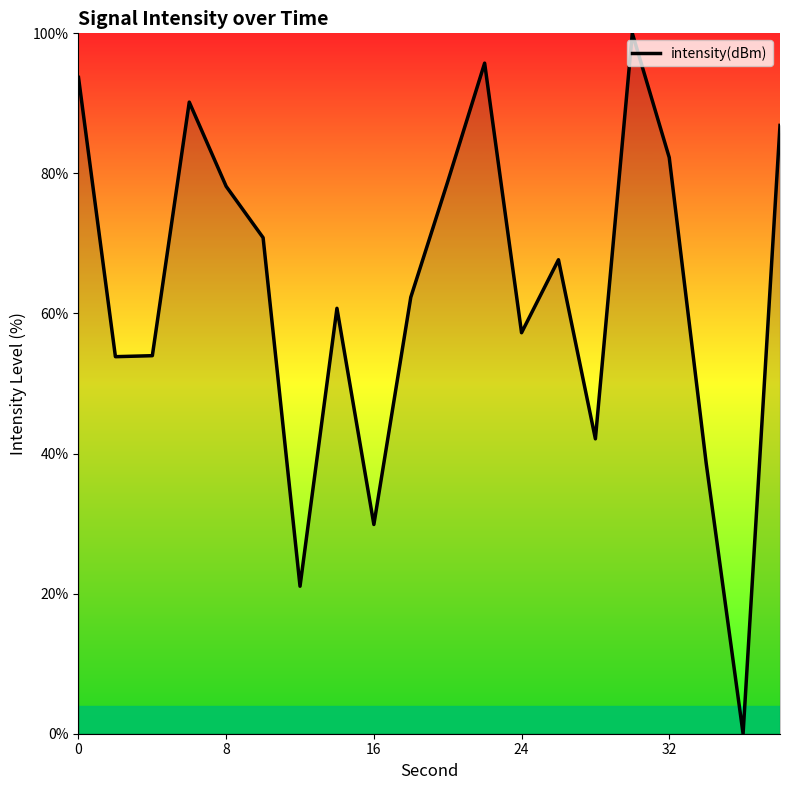

What is the greatest value displayed?

100.0